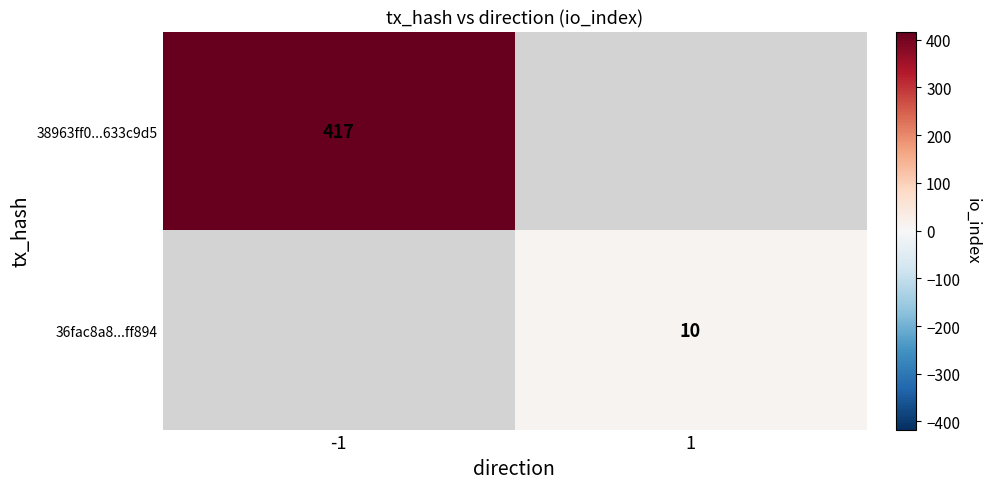

The value of 38963ff0...633c9d5 at -1 is 246. True or false?

False